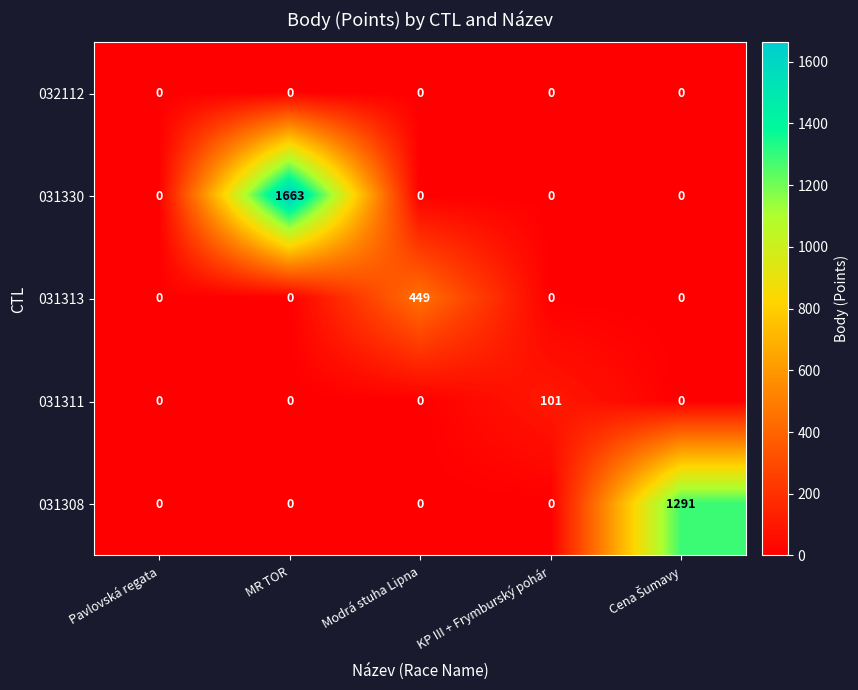

The value of 032112 at MR TOR is 0. True or false?

True